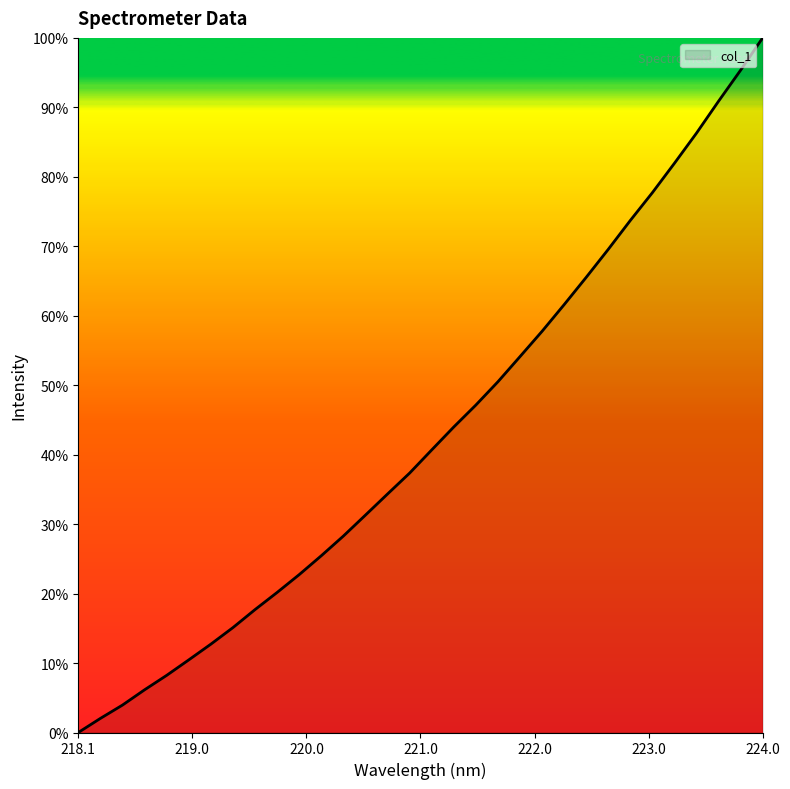

What is the greatest value displayed?

100.0